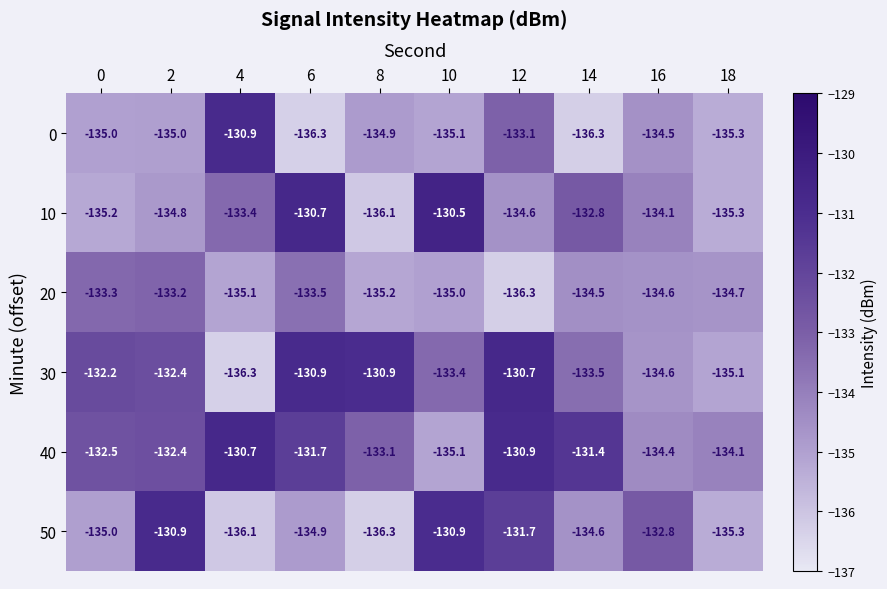

At which category is the sum across all series the highest?

12